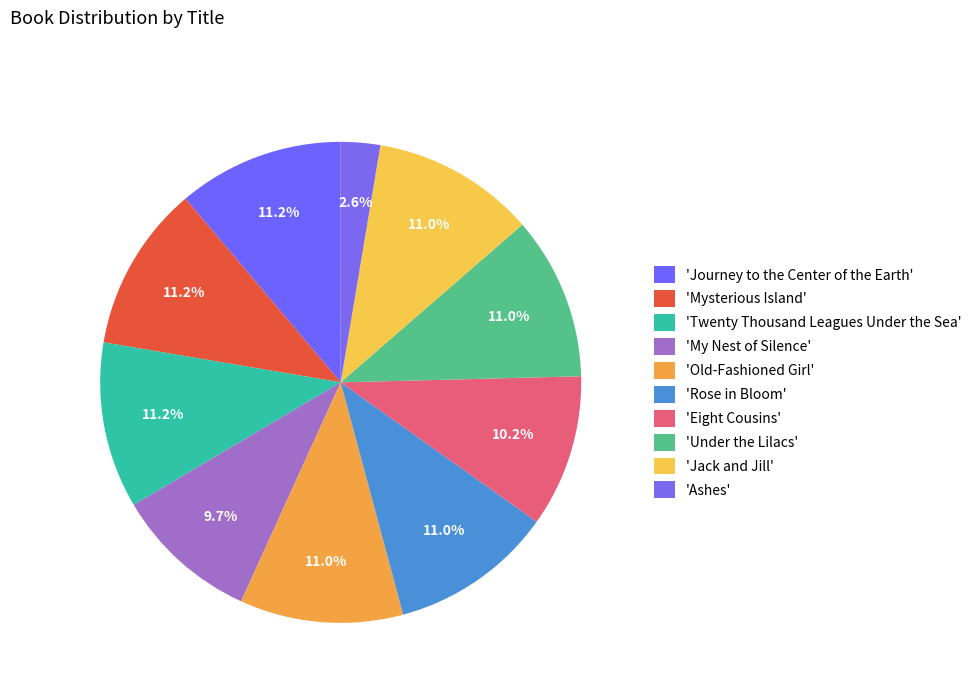

To the nearest percent, what is the average slice percentage?

10%